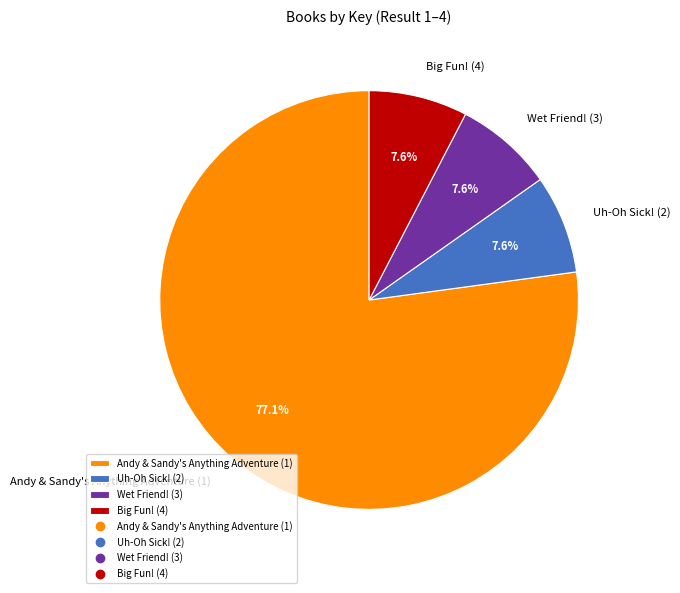

To the nearest percent, what percentage of the pie is Wet Friend! (3)?

8%